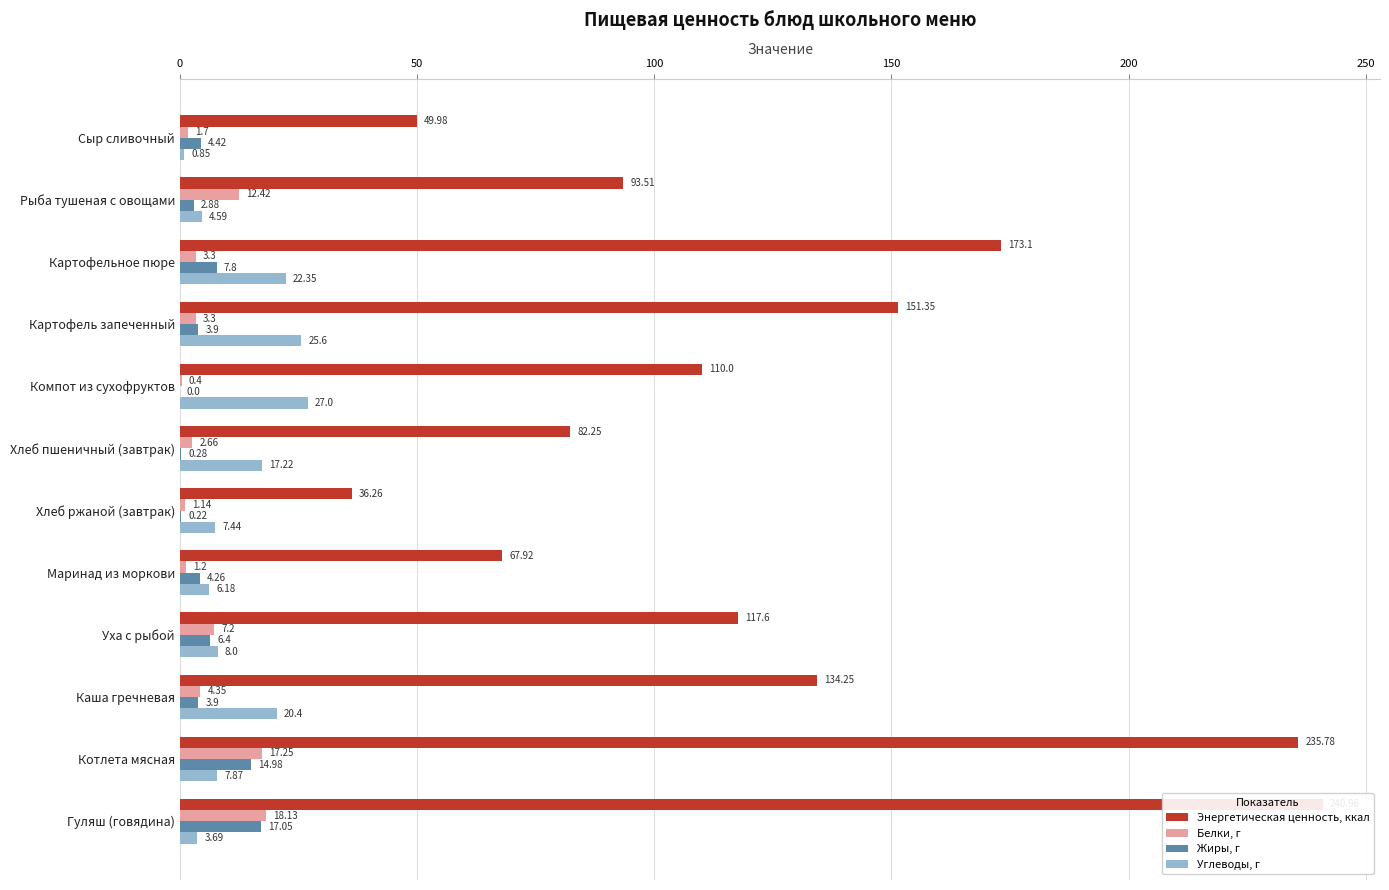

Reading left to right, list all the values displayed in this chart.

Энергетическая ценность, ккал: 50.0	93.5	173.1	151.3	110.0	82.2	36.3	67.9	117.6	134.2	235.8	241.0
Белки, г: 1.7	12.4	3.3	3.3	0.4	2.7	1.1	1.2	7.2	4.3	17.2	18.1
Жиры, г: 4.4	2.9	7.8	3.9	0.0	0.3	0.2	4.3	6.4	3.9	15.0	17.1
Углеводы, г: 0.8	4.6	22.4	25.6	27.0	17.2	7.4	6.2	8.0	20.4	7.9	3.7